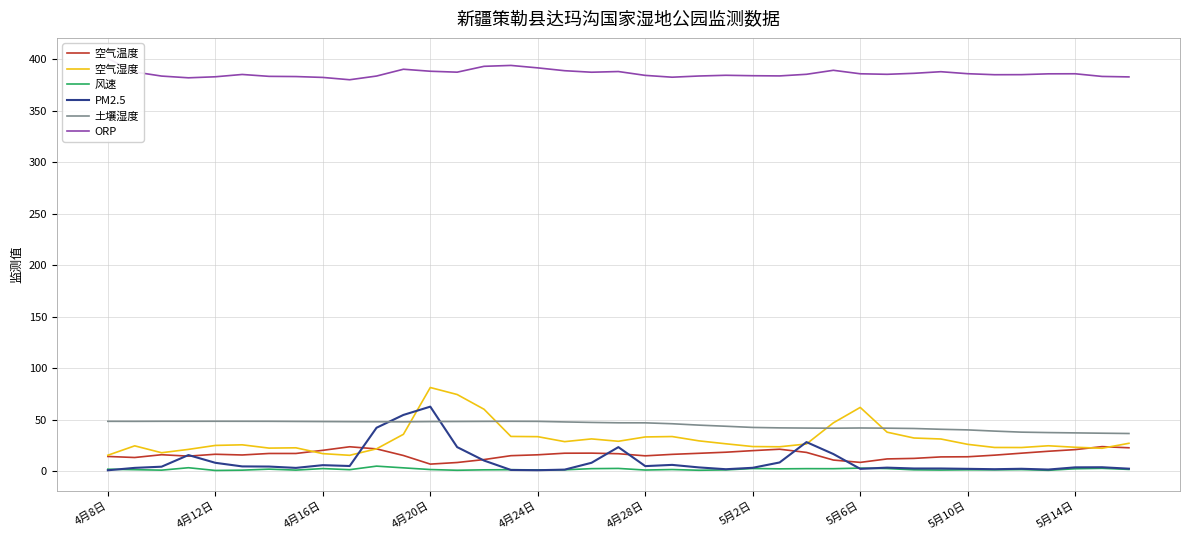

How many categories are shown in the chart?

39